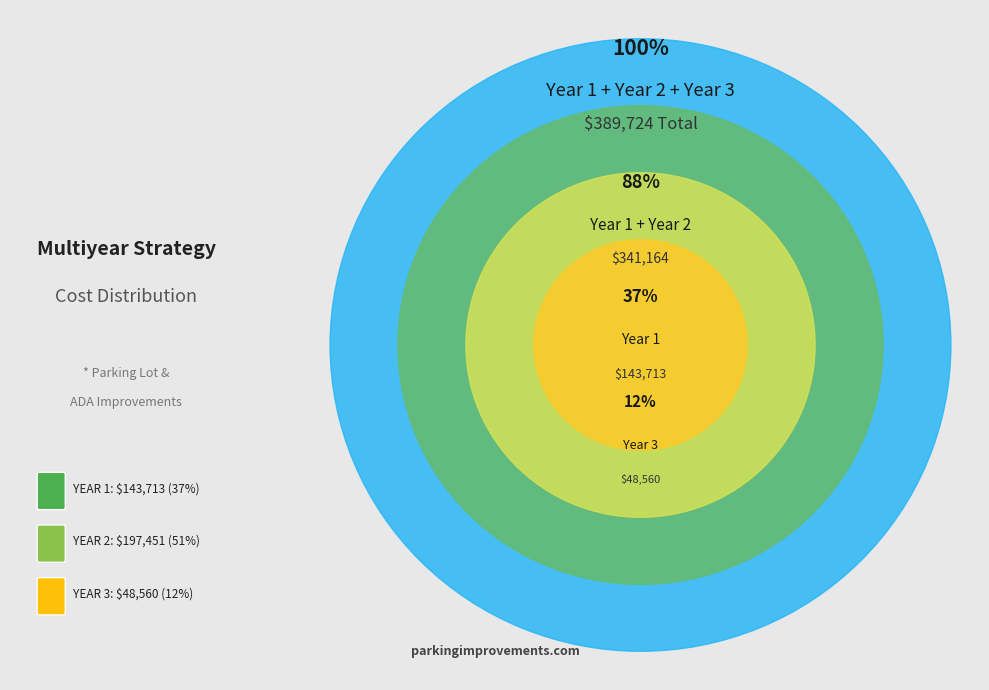

The YEAR 3 slice represents 12% of the pie. True or false?

True